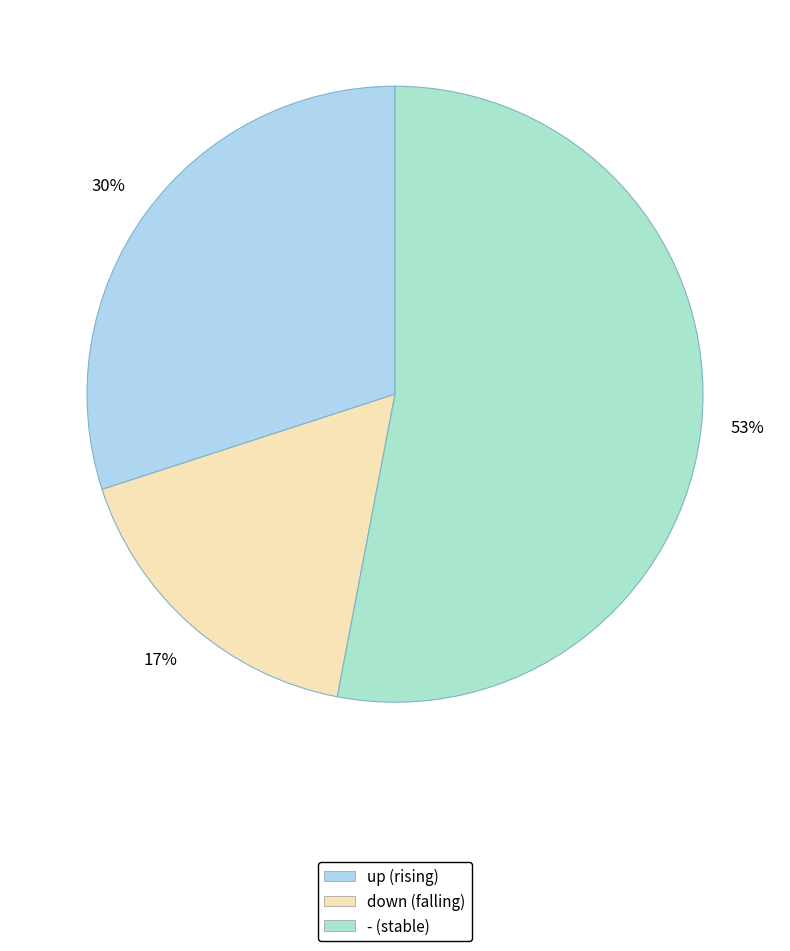

Does any single category account for the majority?

Yes